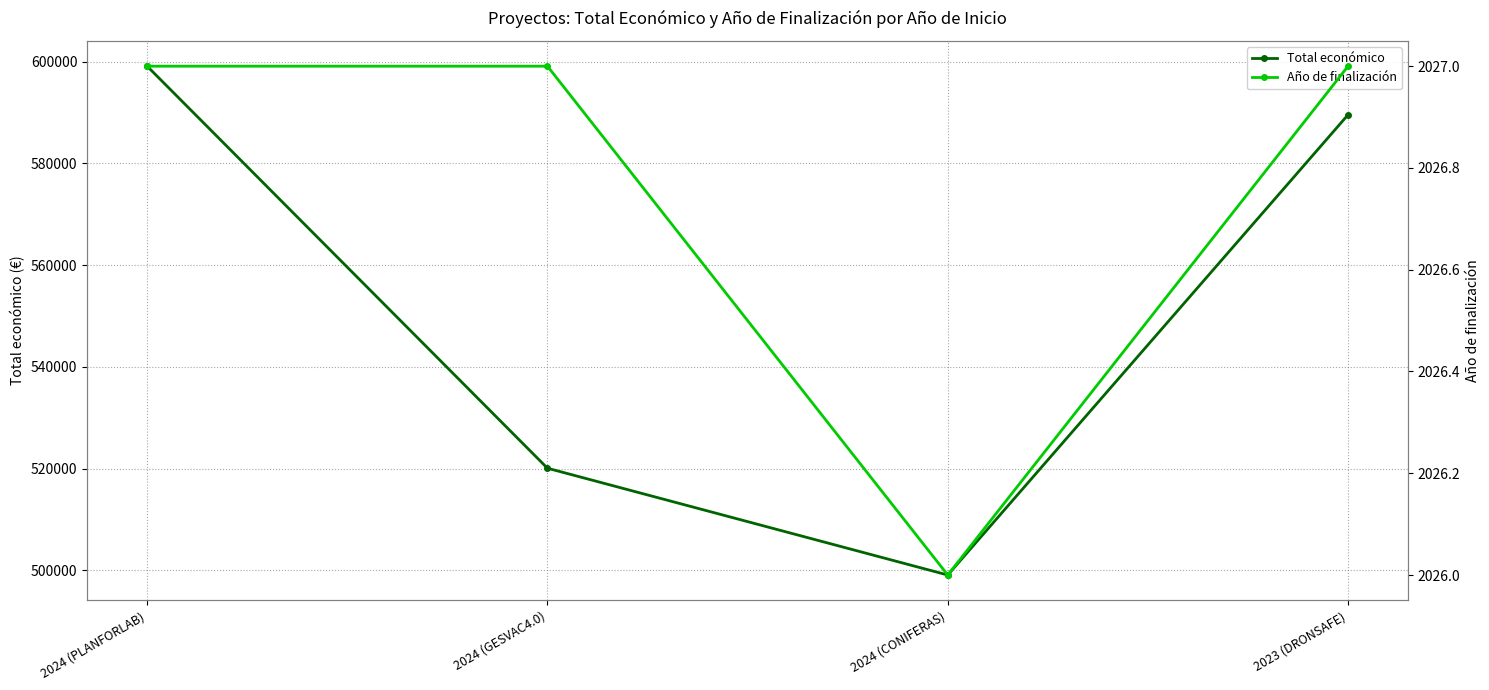

What is the highest value of the Año de finalización series?

2027